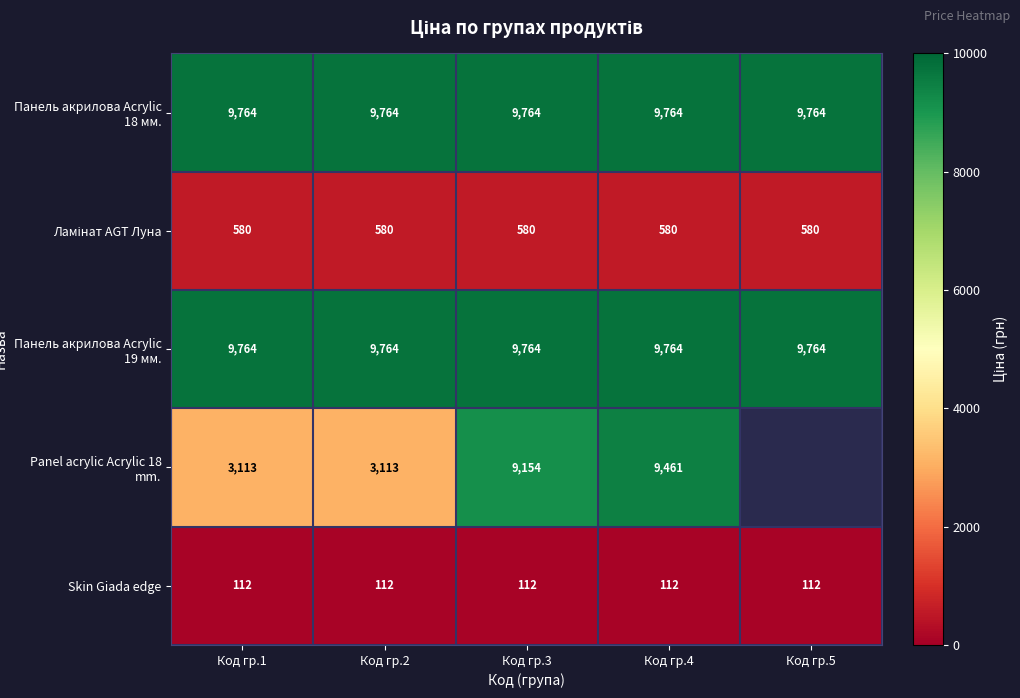

Is the value of Панель акрилова Acrylic 18 мм. at Код гр.5 greater than the value of Skin Giada edge at Код гр.1?

Yes